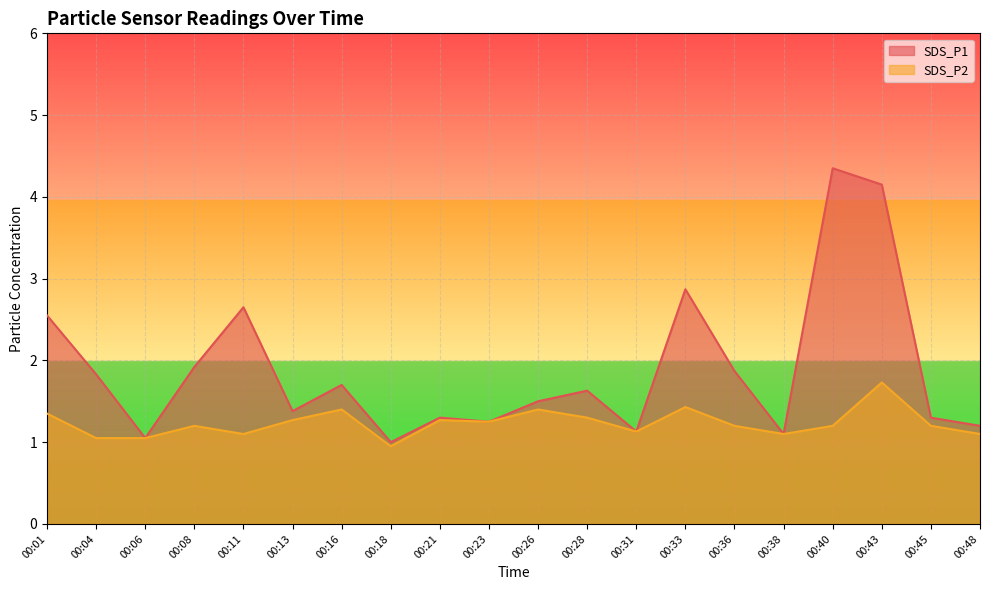

What is the difference between the SDS_P1 values at 00:11 and 00:01?

0.1